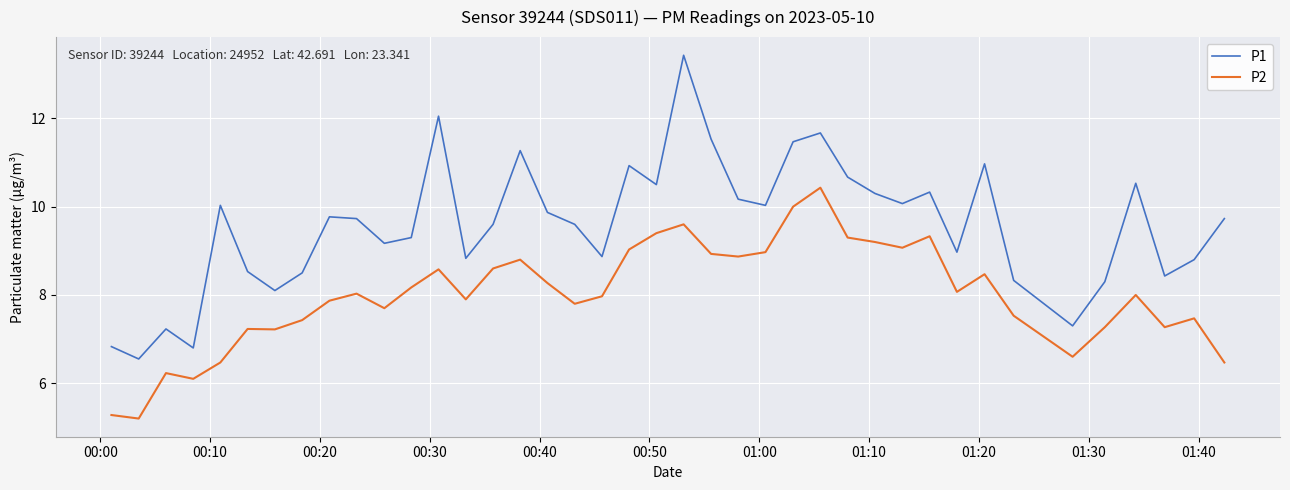

True or false: P1 and P2 cross at least once.

False